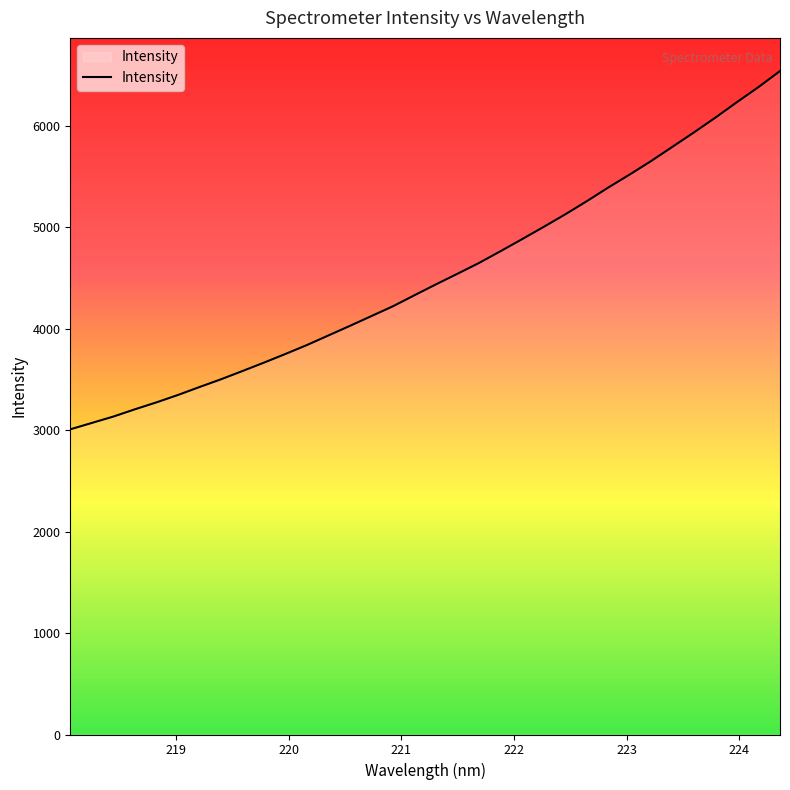

What is the minimum value shown in the chart?

3008.9